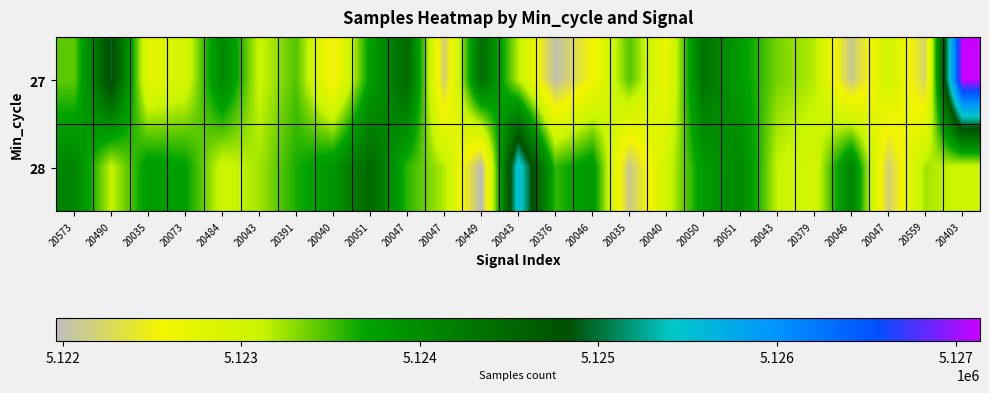

How many series are shown in this chart?

2